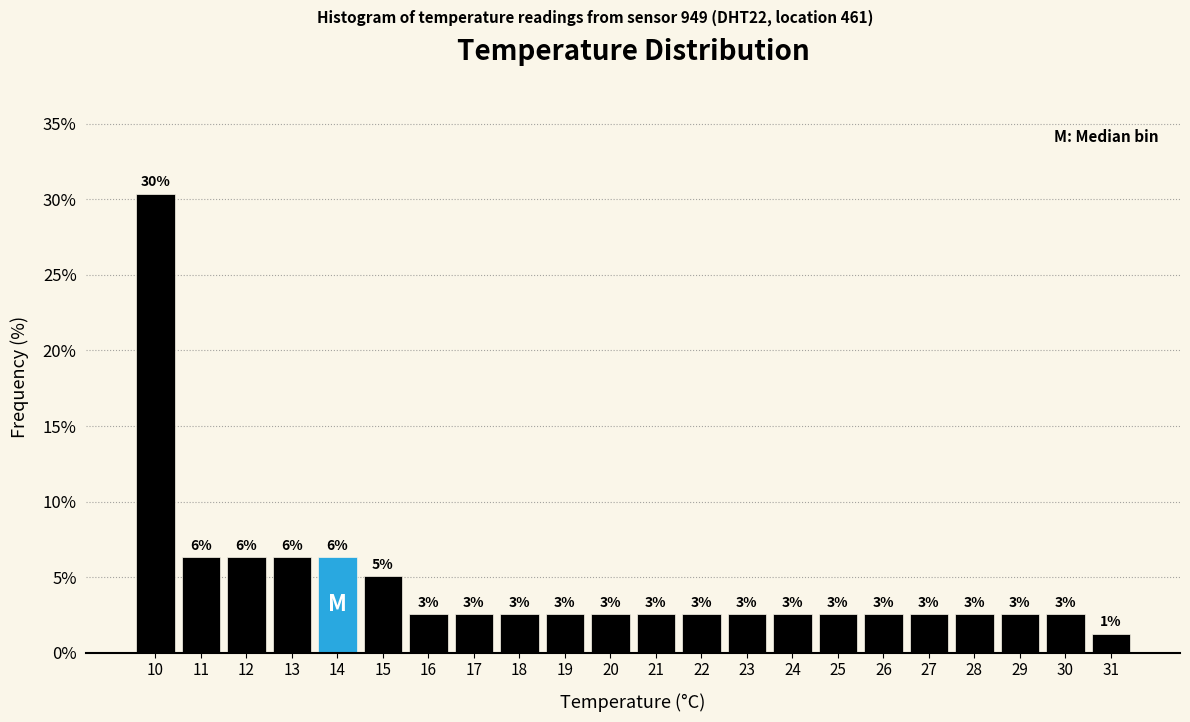

Does the chart contain any negative values?

No